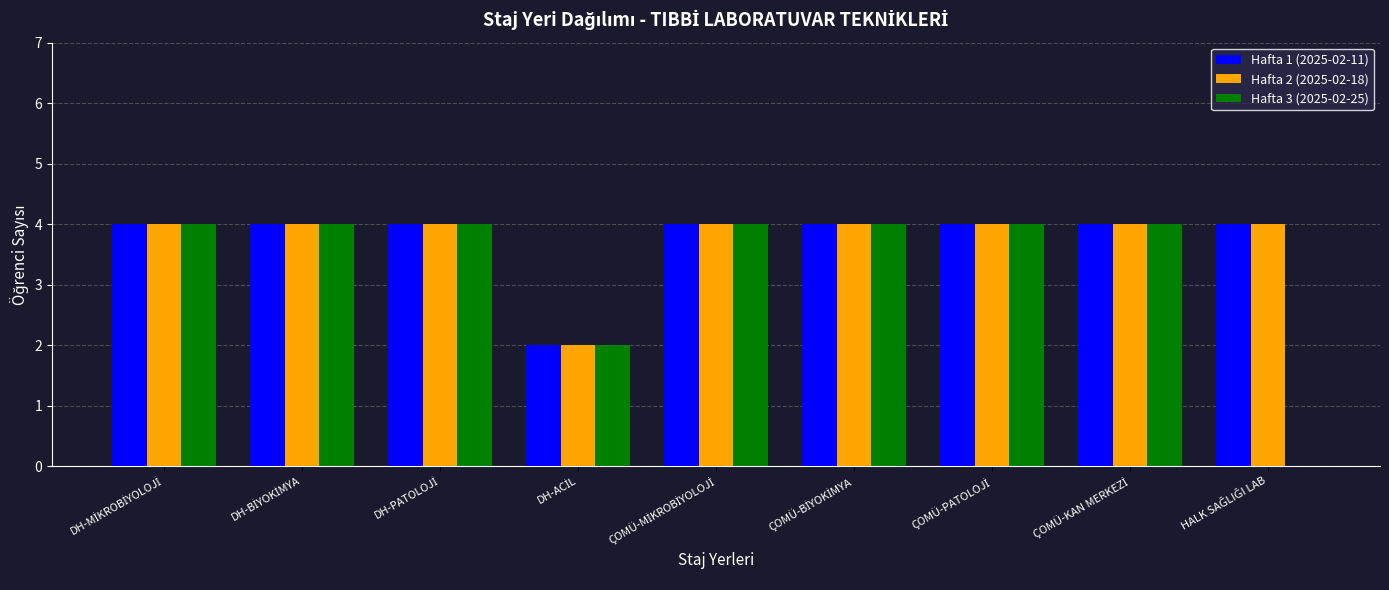

What is the sum of all Hafta 1 (2025-02-11) values?

34